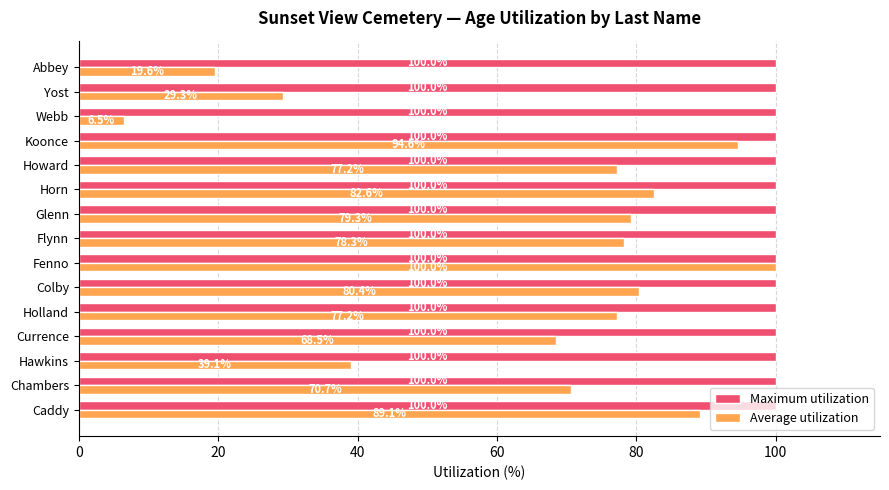

Is it true that Average utilization equals 19.6 at Abbey?

True